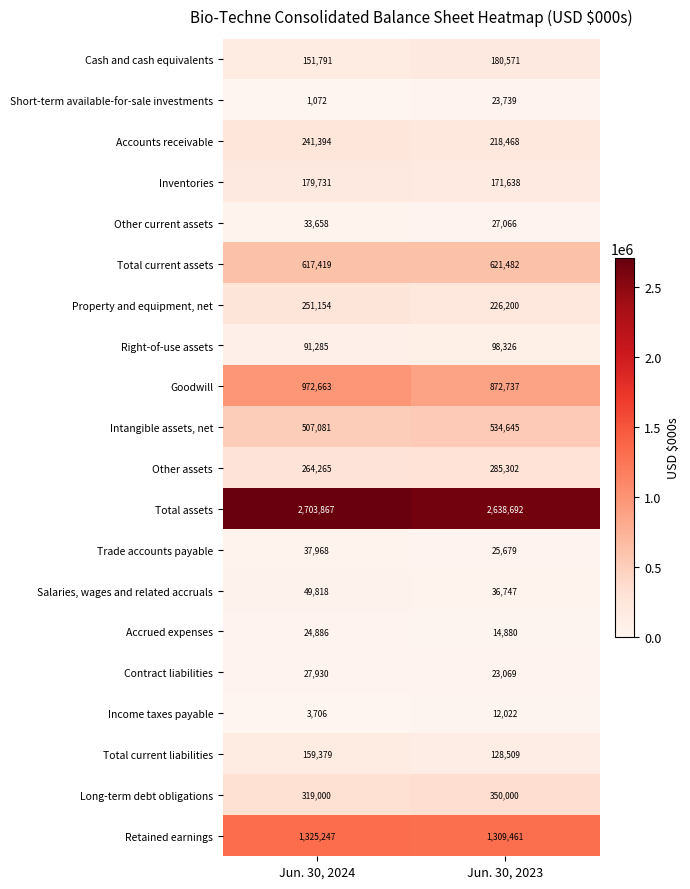

Which series has the largest range (max minus min)?

Goodwill